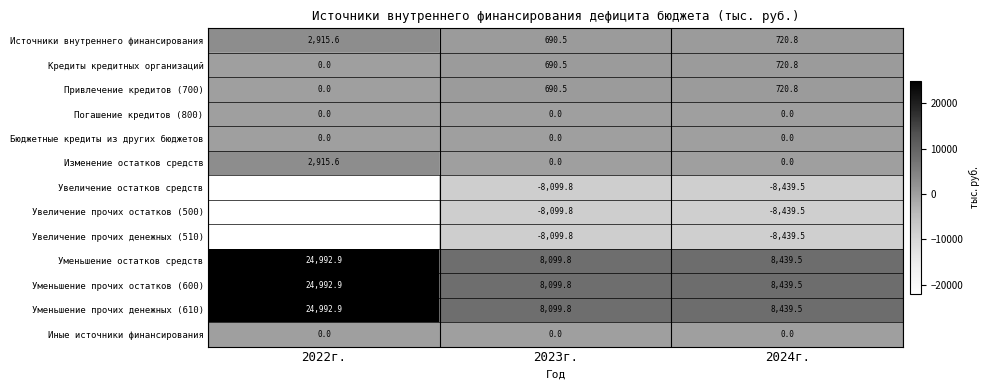

Which category has the lowest value across all series?

2022г.